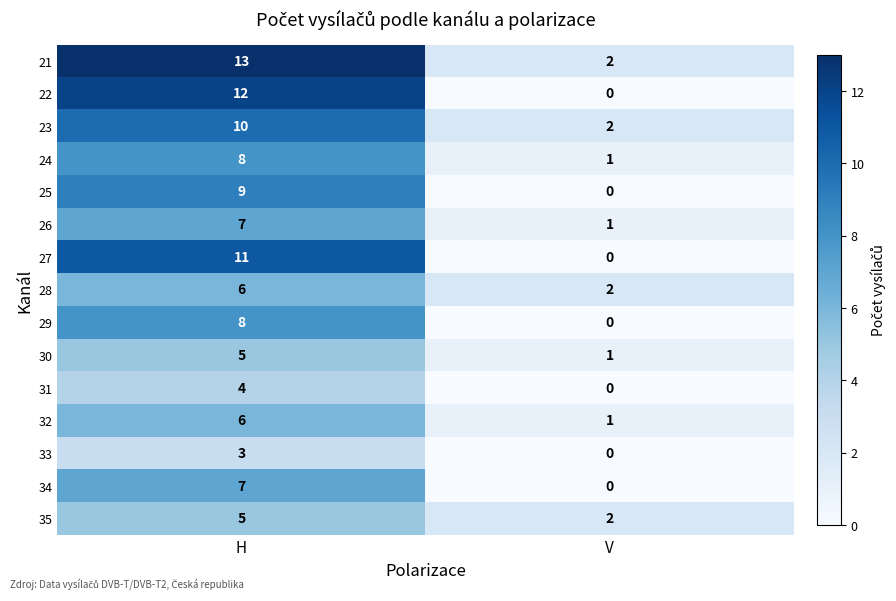

True or false: 25 has a value of 0 at V.

True